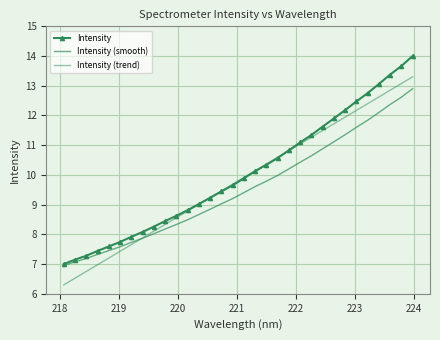

True or false: Intensity (smooth) has more than 0 points higher than both neighbors.

False